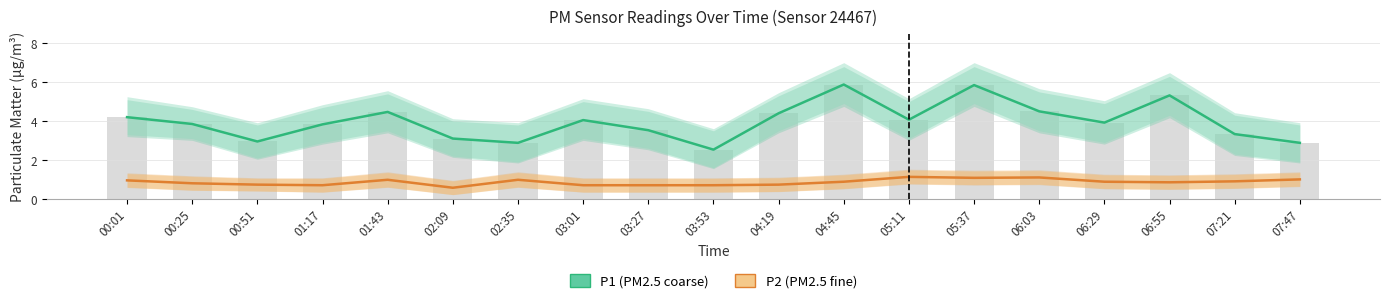

Reading left to right, extract all data points from this chart.

P1 (PM2.5 coarse): 4.2	3.9	3.0	3.8	4.5	3.1	2.9	4.0	3.5	2.5	4.4	5.9	4.1	5.8	4.5	3.9	5.3	3.3	2.9
P2 (PM2.5 fine): 0.9	0.8	0.7	0.7	1.0	0.6	1.0	0.7	0.7	0.7	0.7	0.9	1.1	1.1	1.1	0.9	0.8	0.9	1.0